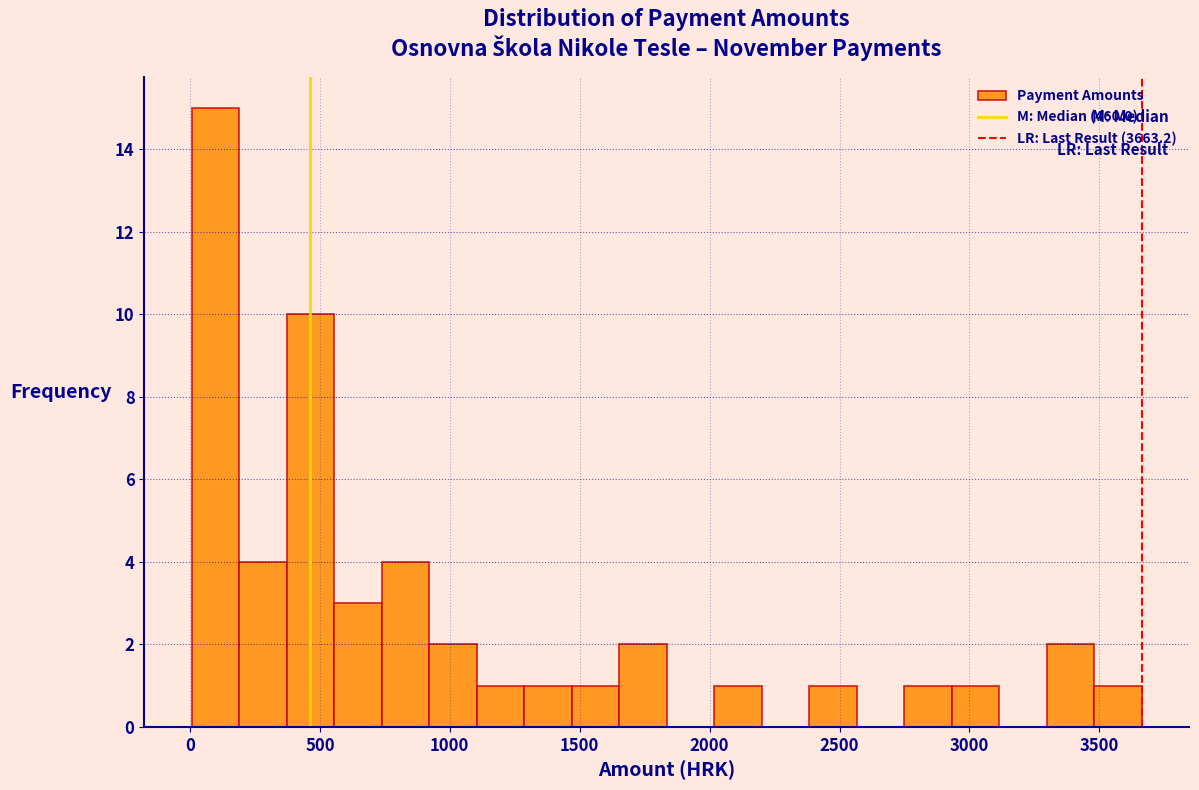

Read against the x-axis, roughly where is the centre of the tallest bar?

100